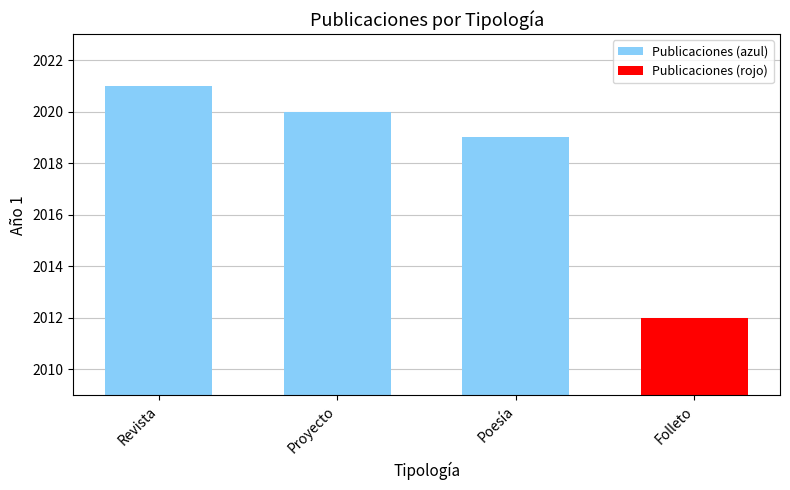

What is the average value?

2018